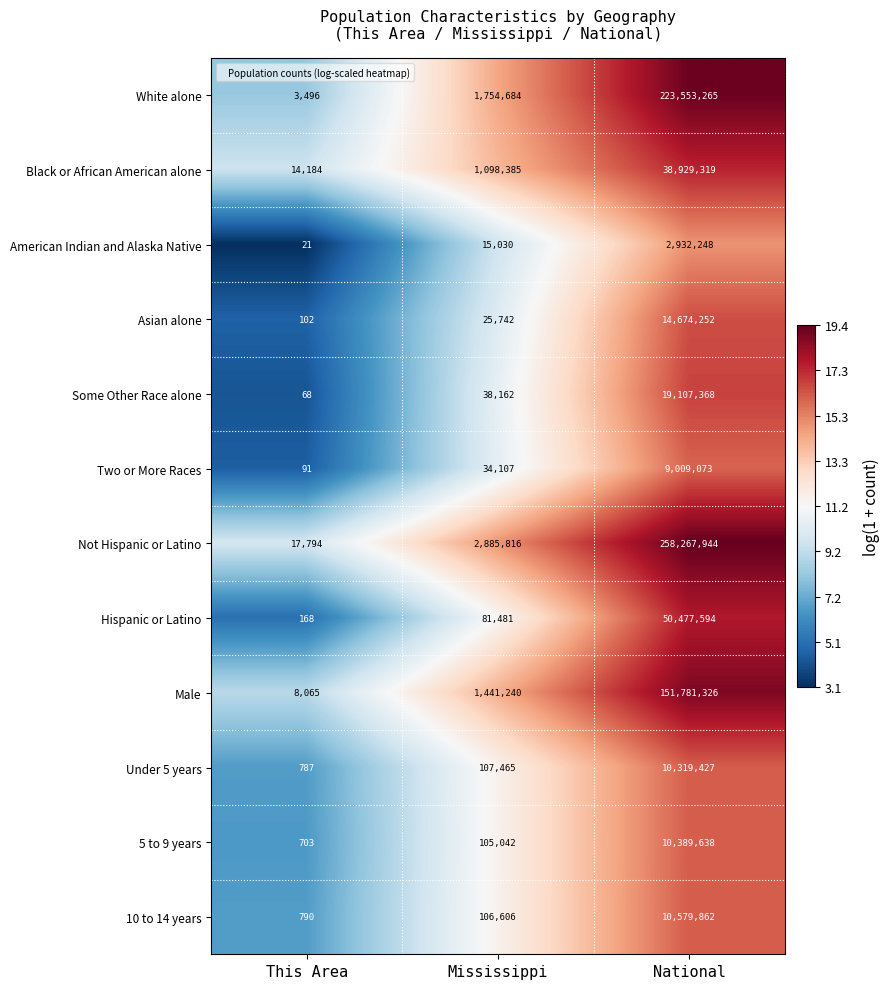

What is the sum of all 10 to 14 years values?

10687258